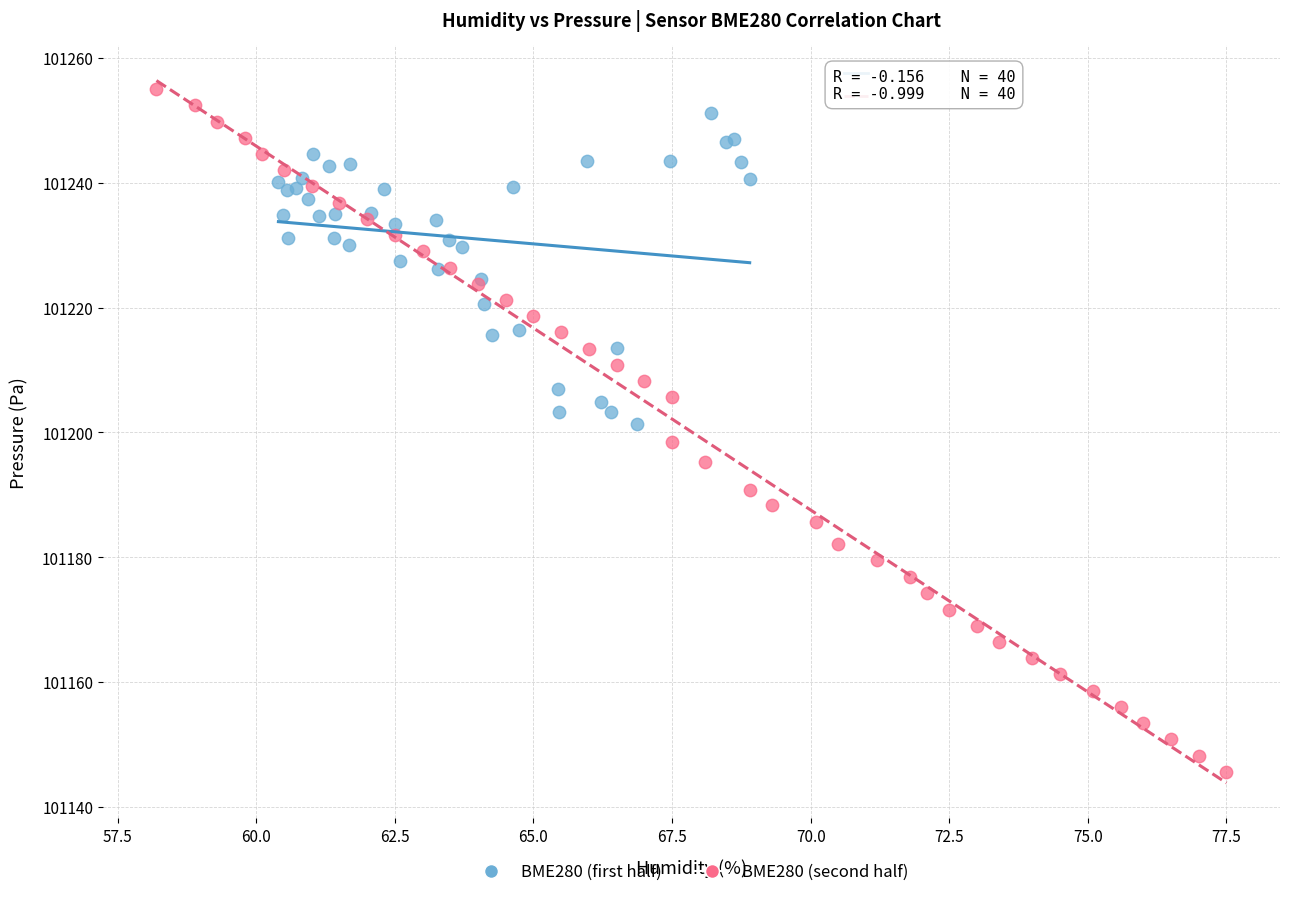

What are all the series names shown in the legend?

BME280 (first half), BME280 (second half)